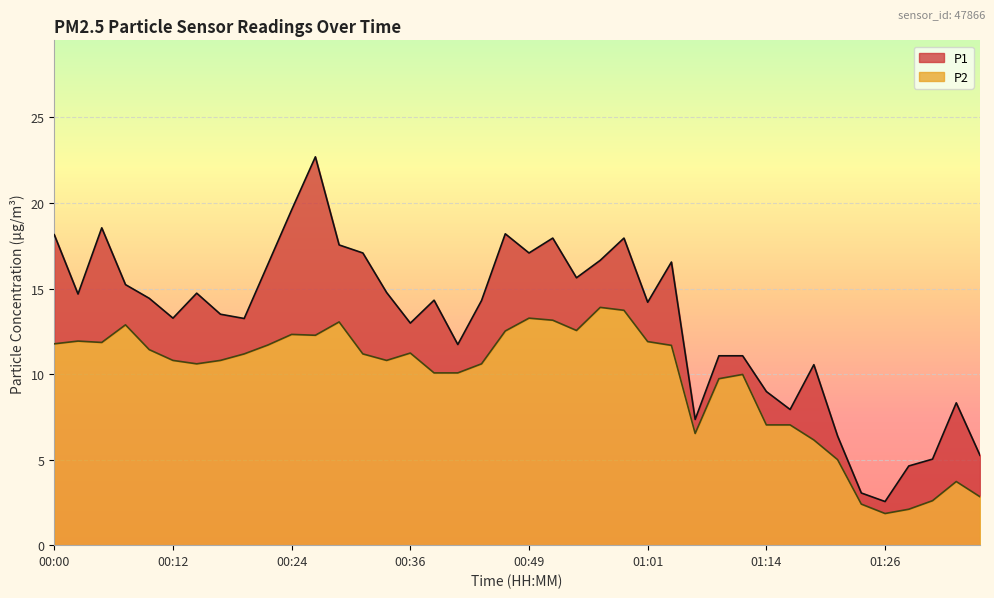

Which series has the widest spread of values?

P1